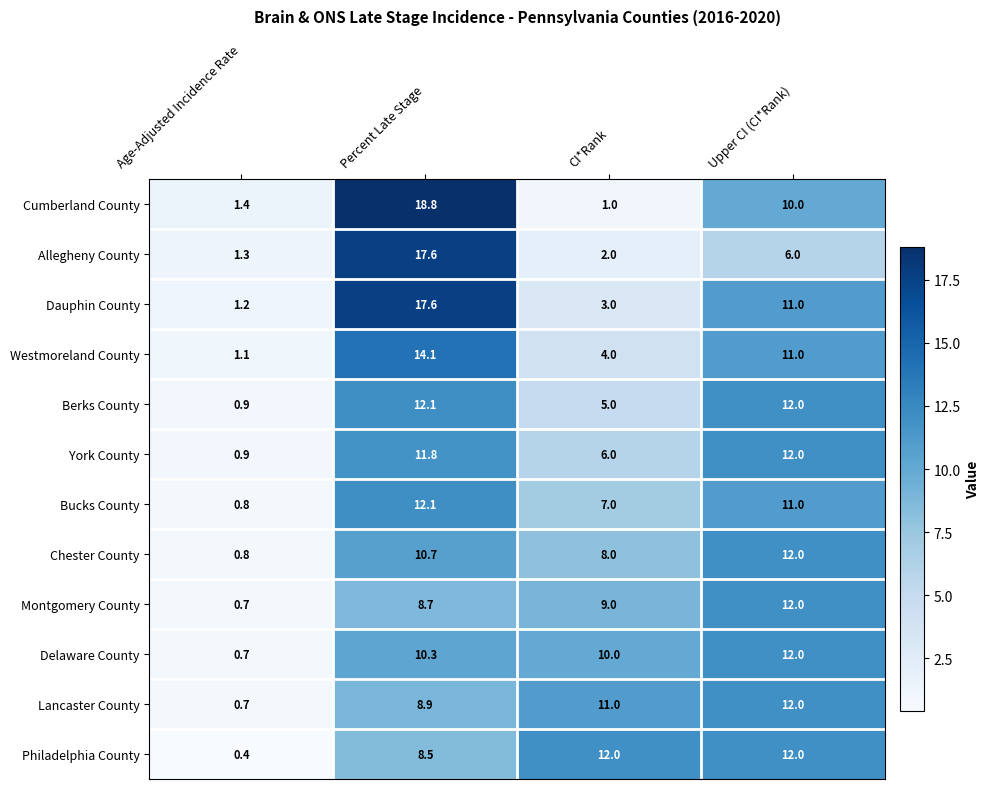

How many data points does each series have?

4